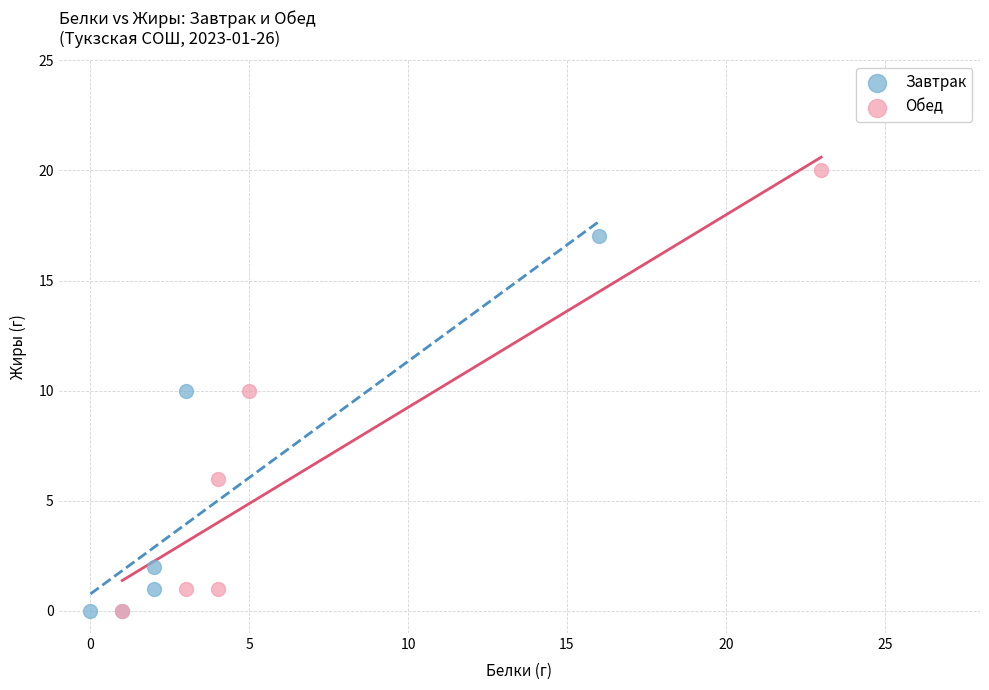

What are all the series names shown in the legend?

Завтрак, Обед